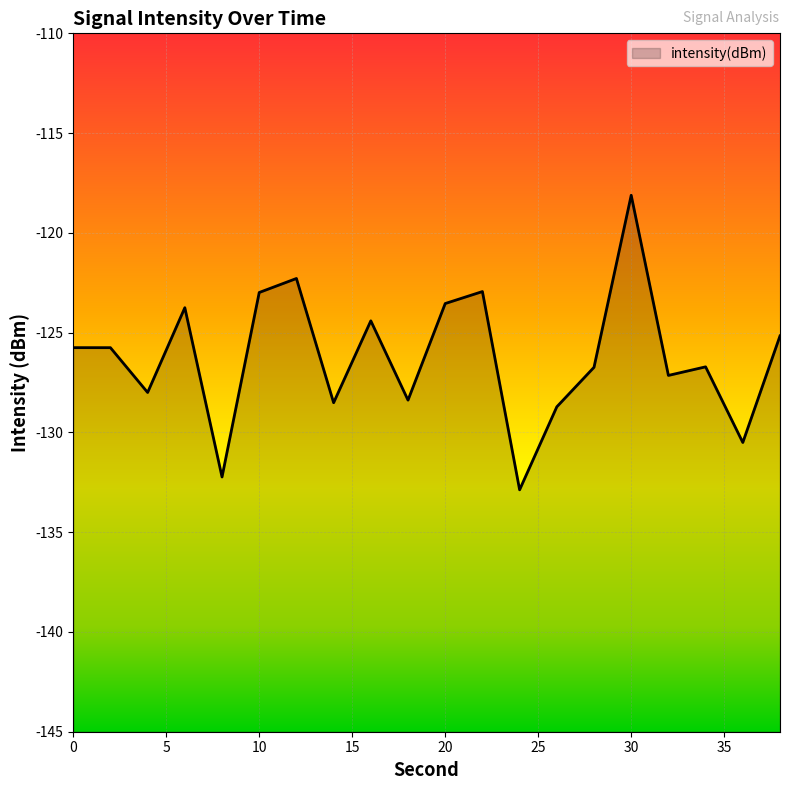

True or false: the data shows -170.8 at 12.

False